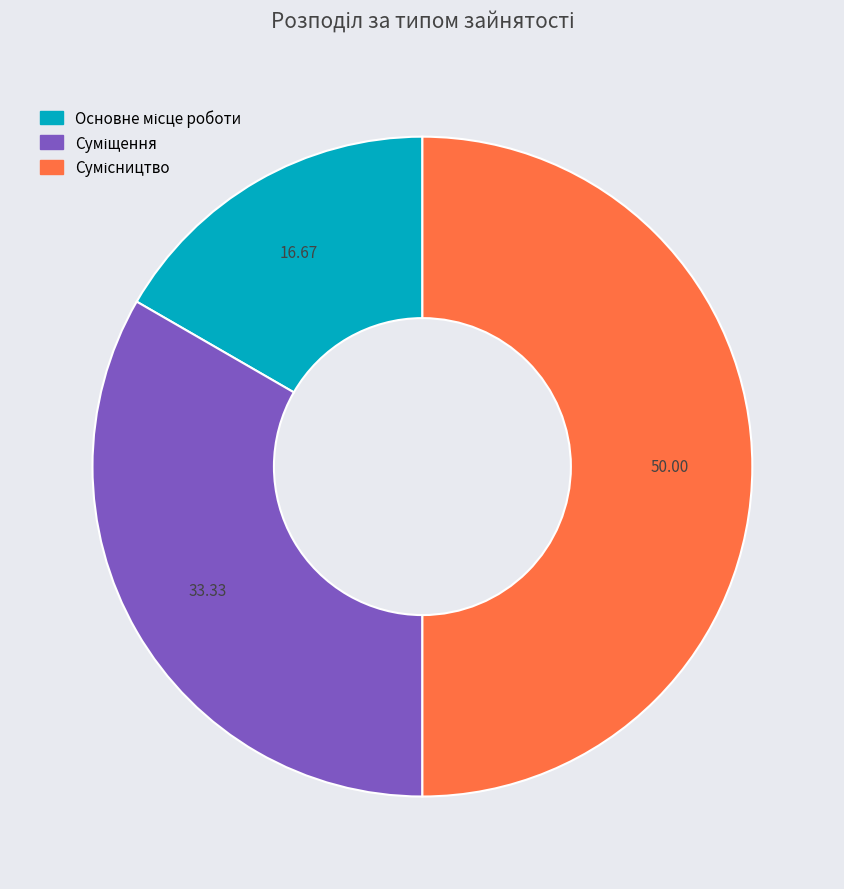

Does Сумісництво account for over 50% of the chart?

No